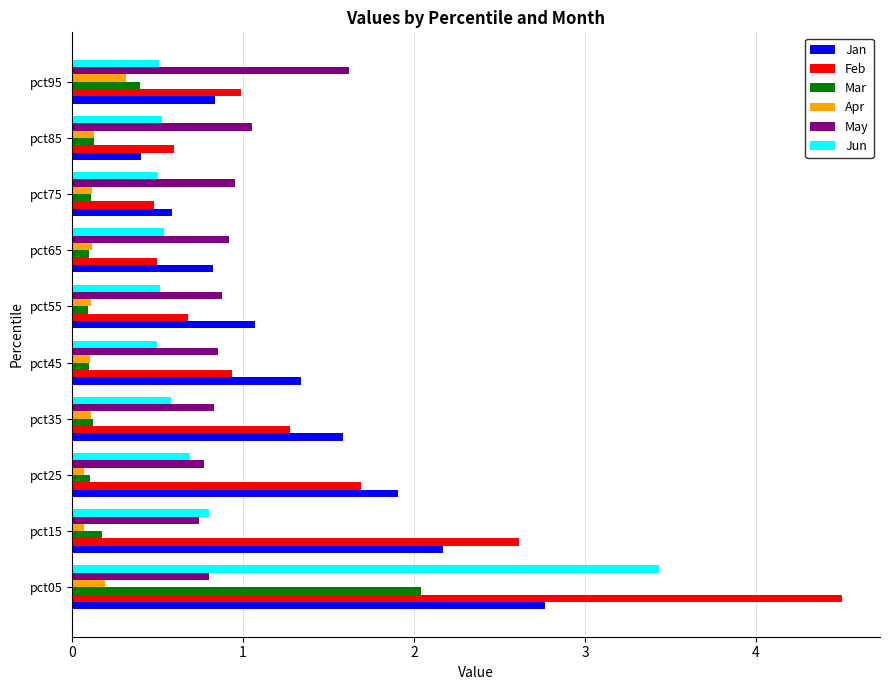

The Jan series shows 0.8 at pct95. True or false?

True